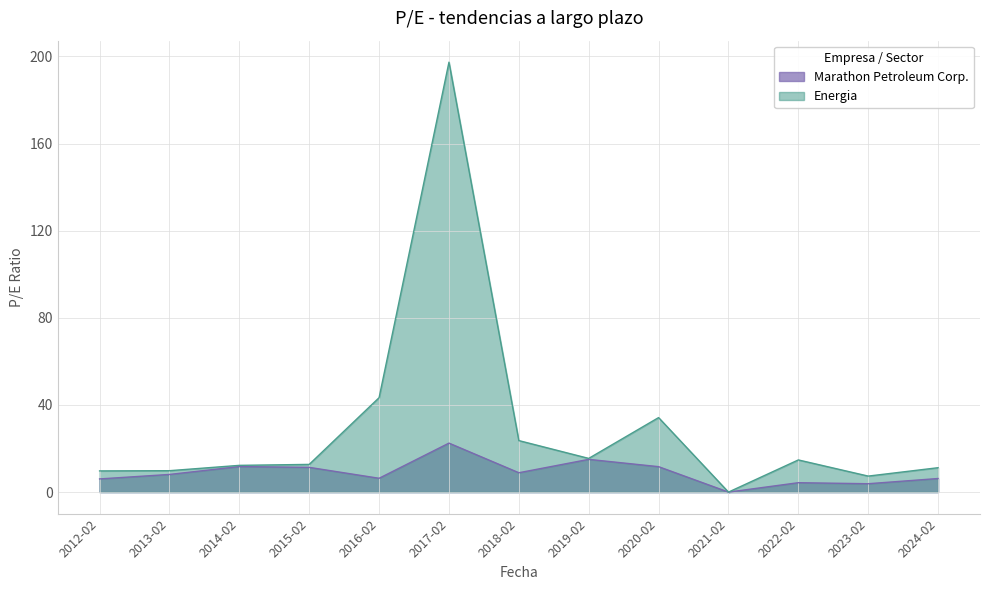

The value of Energia at 2022-02 is 14.8. True or false?

True